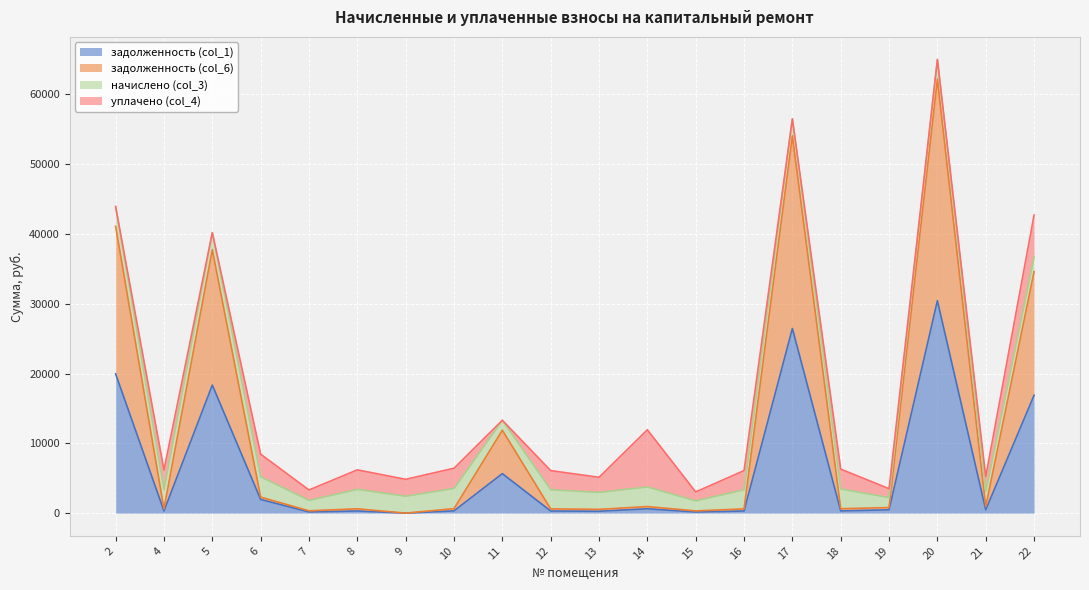

At which category is the sum across all series the highest?

20